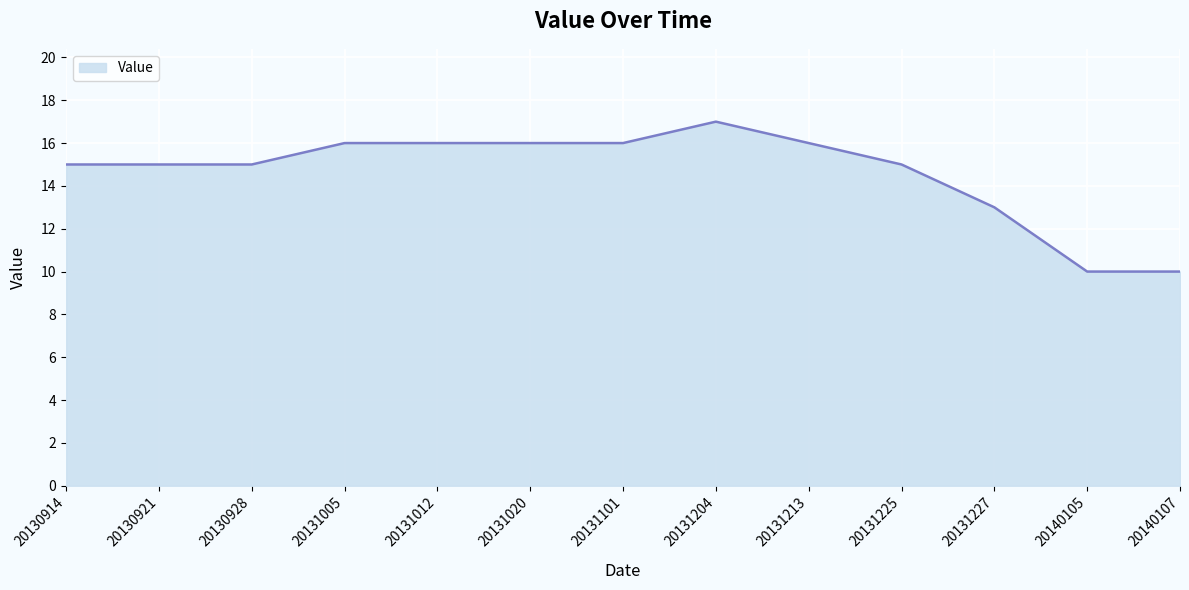

Read the value at 20130921.

15